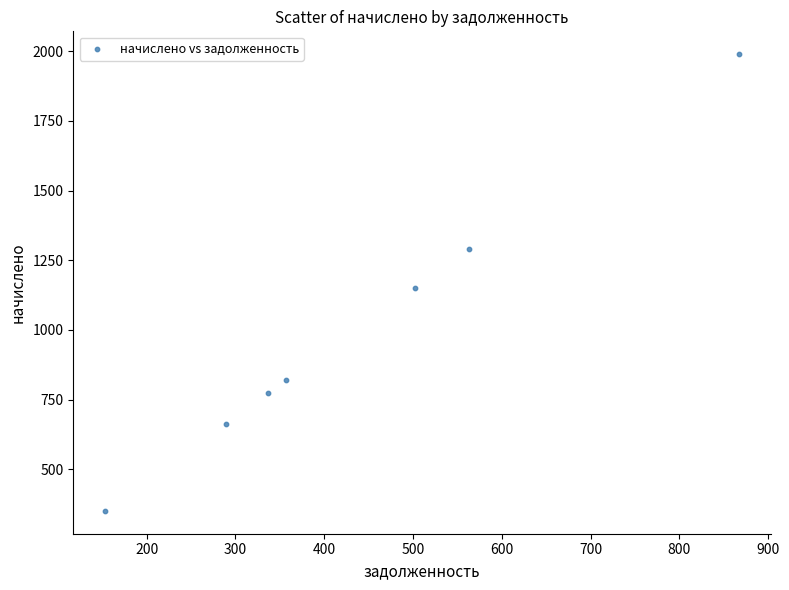

What is the range of Y values (max minus min)?

1638.0